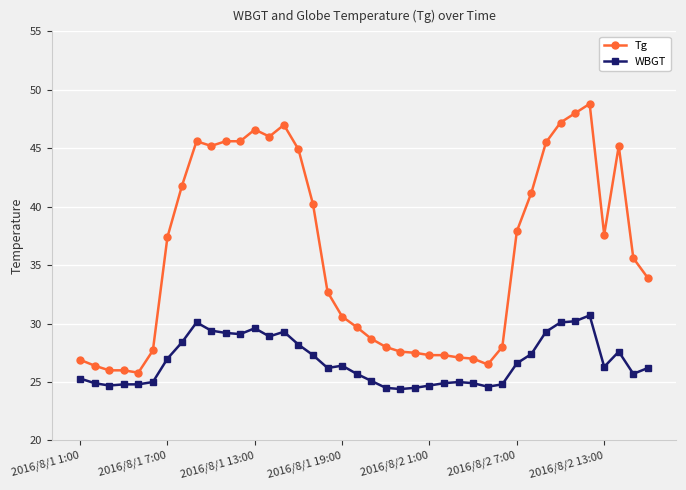

What is the sum of all Tg values?

1433.6